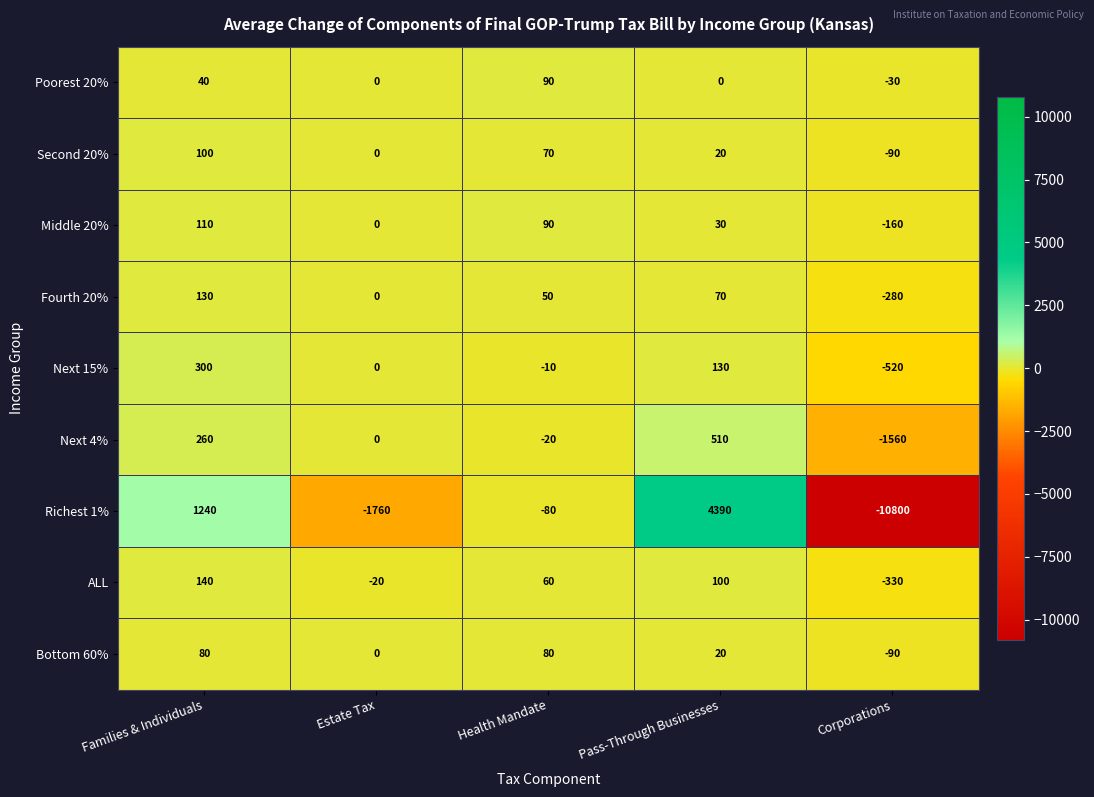

At how many categories does at least one series exceed 2015?

1